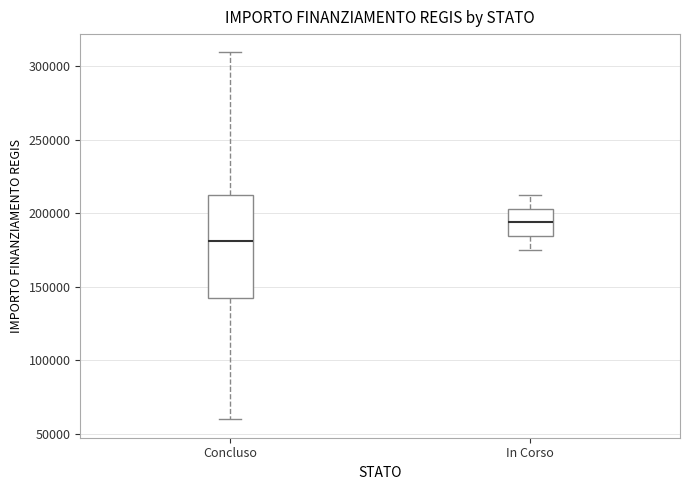

Comparing the boxes themselves (not the whiskers), which one is the tallest?

Concluso